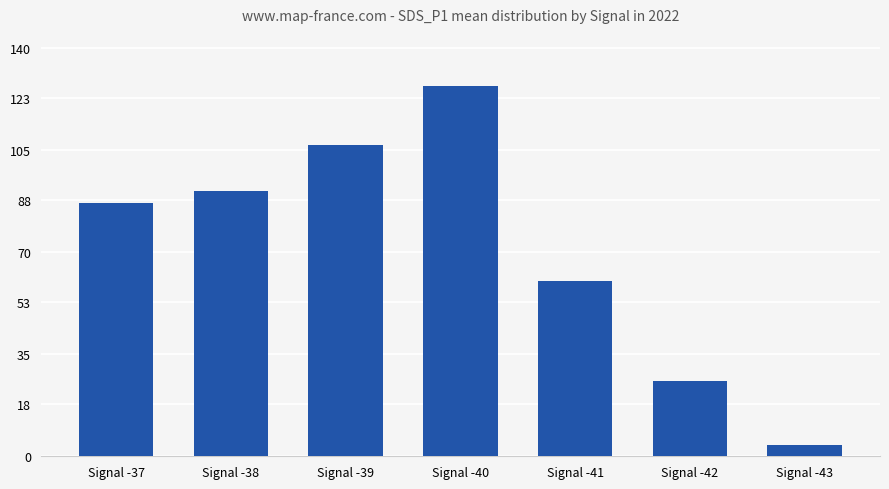

How many bars are there in total?

7